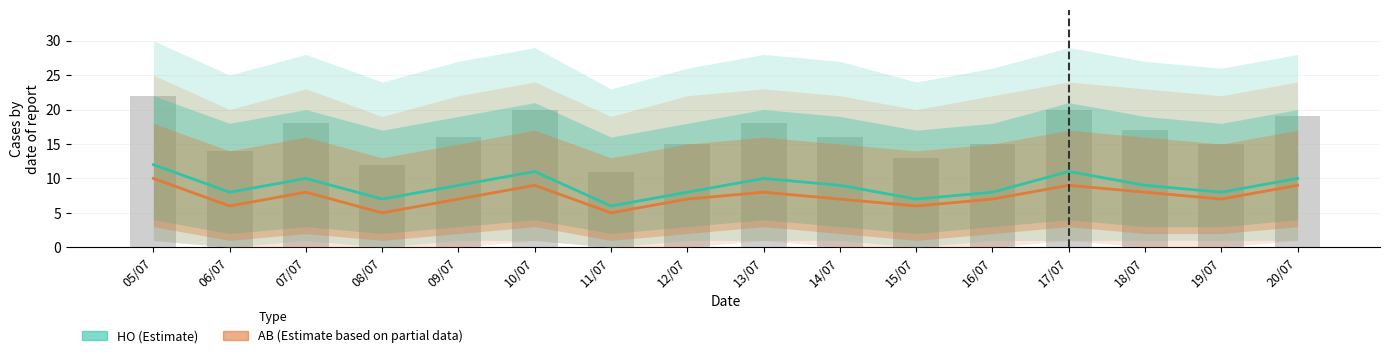

List the series in order of their overall mean, highest first.

HO, AB